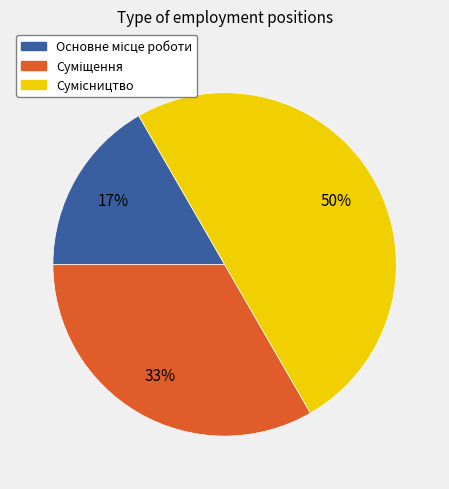

To the nearest percent, what is the average slice percentage?

33%